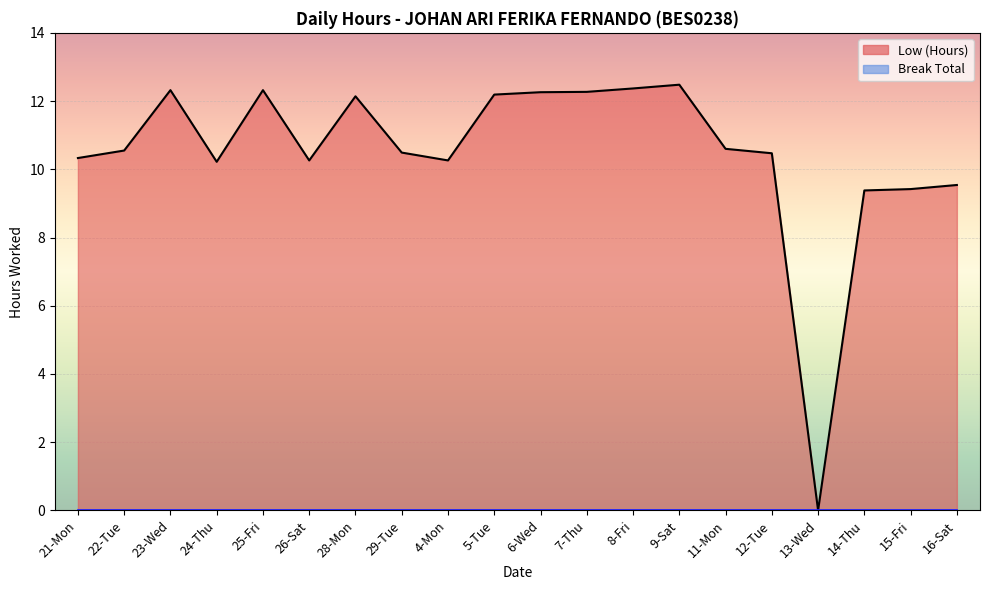

The chart shows a value of 2.6 at 14-Thu. True or false?

False